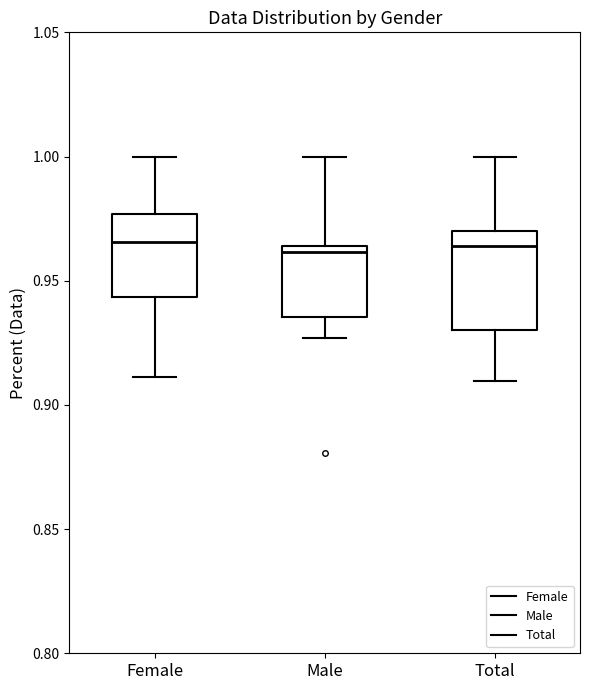

Reading left to right, transcribe this box plot: for each box, give where its median line is, the range the box spans, and where its two whiskers end, as read against the y-axis. The values are not printed on the chart, so give them approximately, as read against the axis.

Female: median 0.965, box 0.945 to 0.975, whiskers 0.910 to 1.000
Male: median 0.960, box 0.935 to 0.965, whiskers 0.925 to 1.000
Total: median 0.965, box 0.930 to 0.970, whiskers 0.910 to 1.000